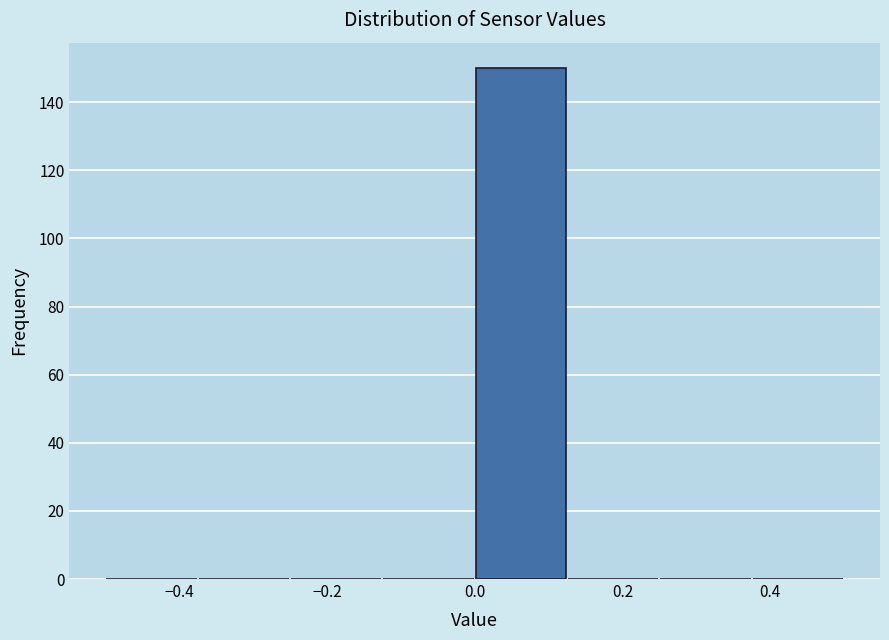

Over which range of the x-axis is the bar tallest?

0.000 to 0.125